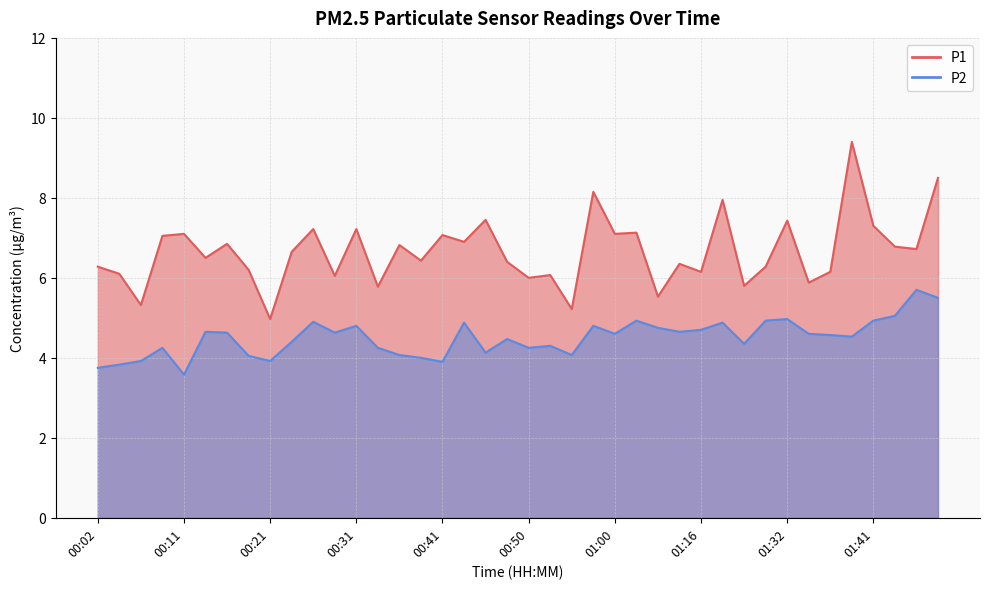

True or false: P2 and P1 intersect in this chart.

False